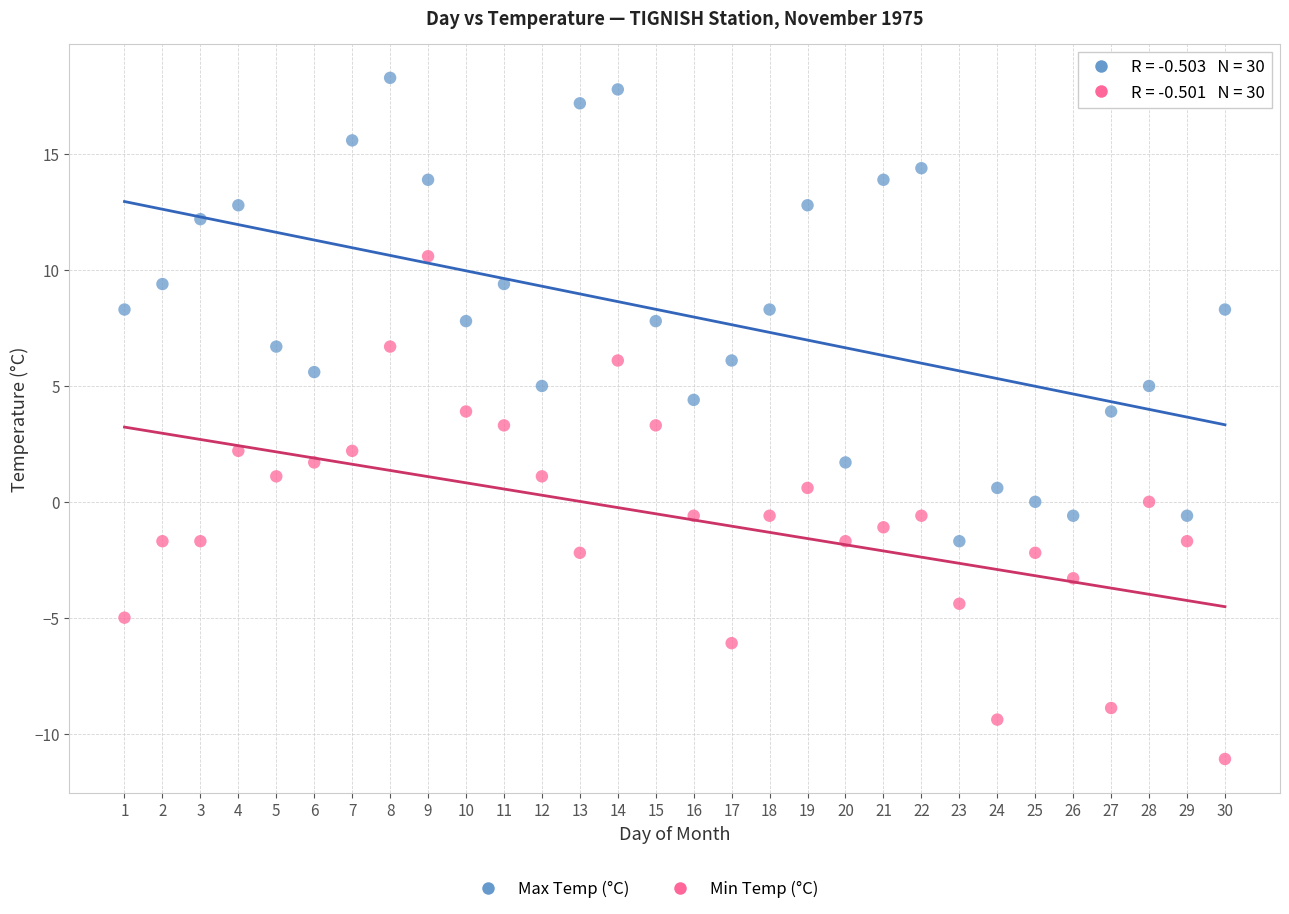

Which series contains the highest Y value?

Max Temp (°C)